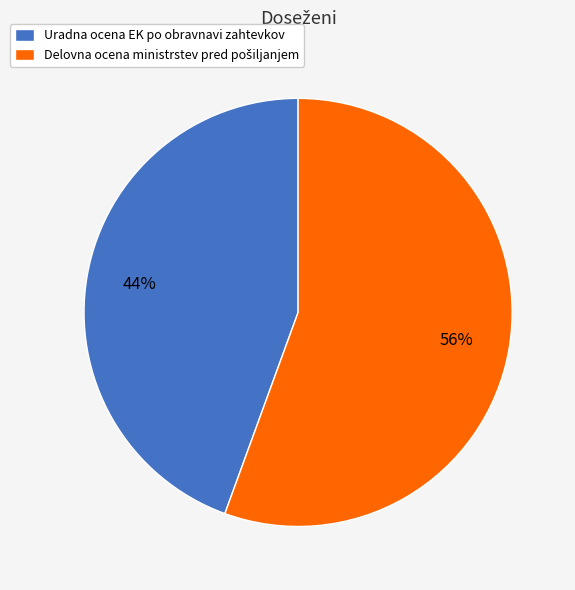

How many segments does this pie chart have?

2